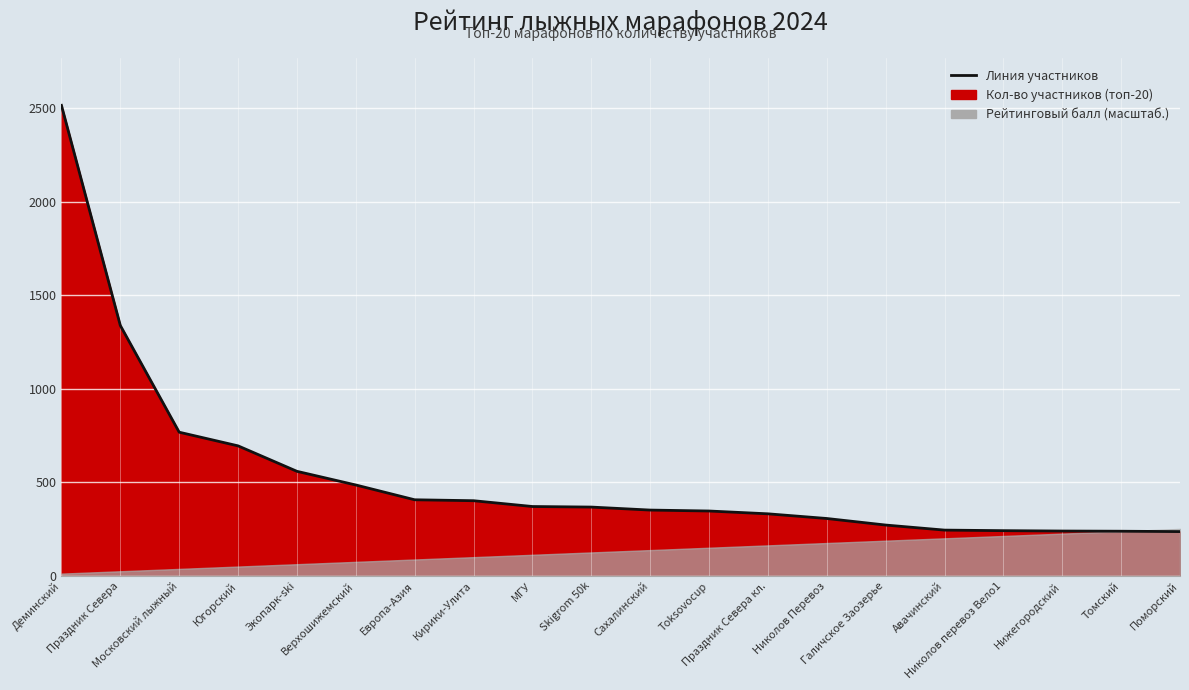

Does the chart display data point markers on the line(s)?

No